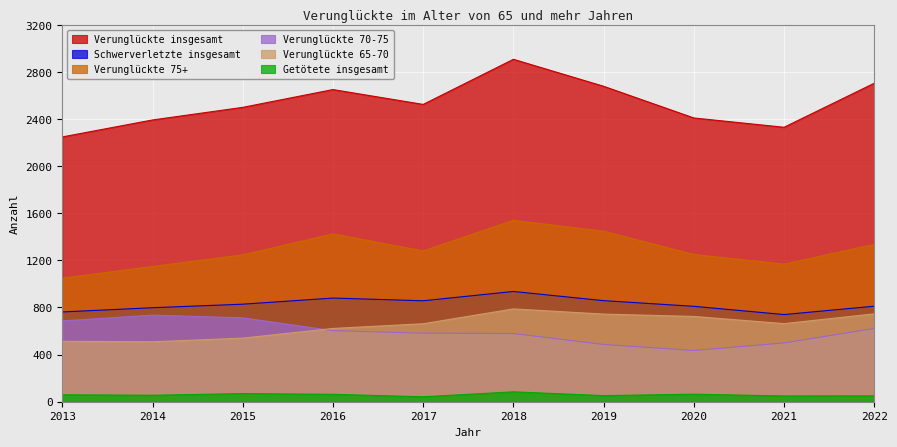

Rank the categories by Verunglückte insgesamt value from lowest to highest.

2013, 2021, 2014, 2020, 2015, 2017, 2016, 2019, 2022, 2018